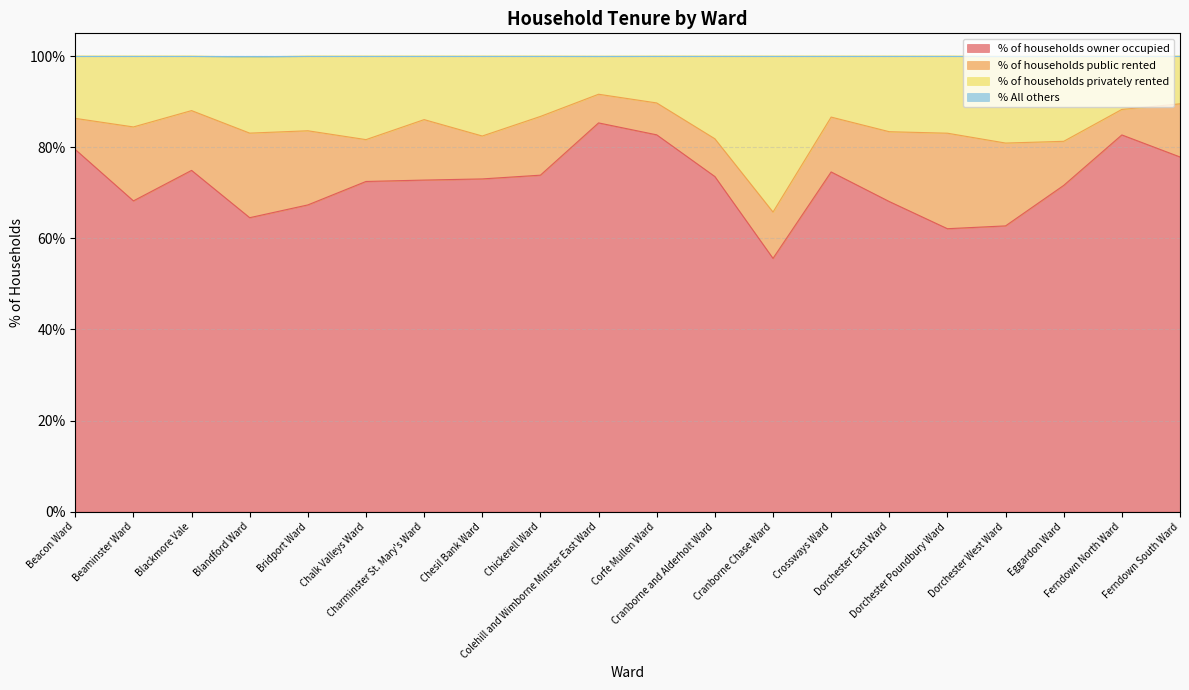

What is the highest value of the % of households owner occupied series?

85.3